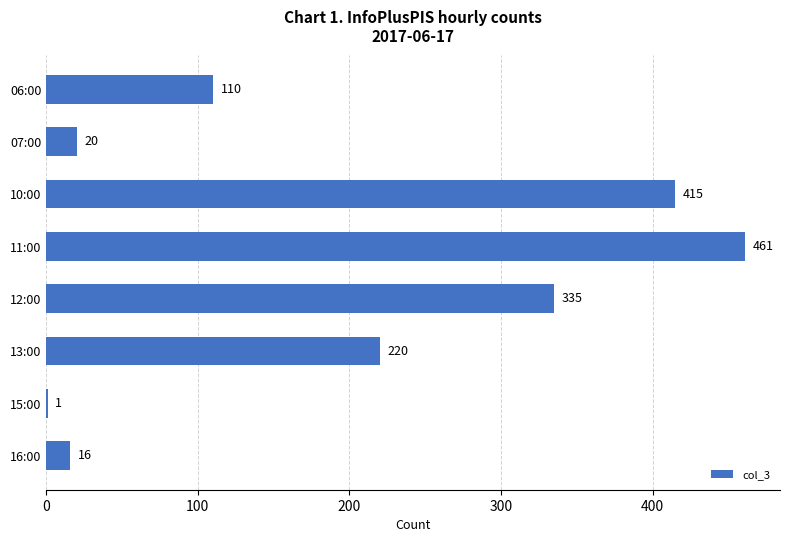

What is the sum of the values at 10:00 and 06:00?

525